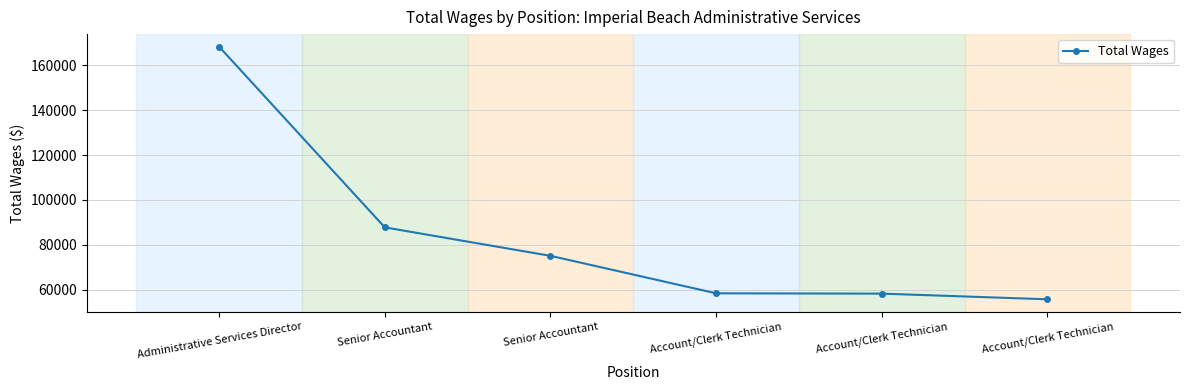

Is it true that the value at Senior Accountant is 101645?

False